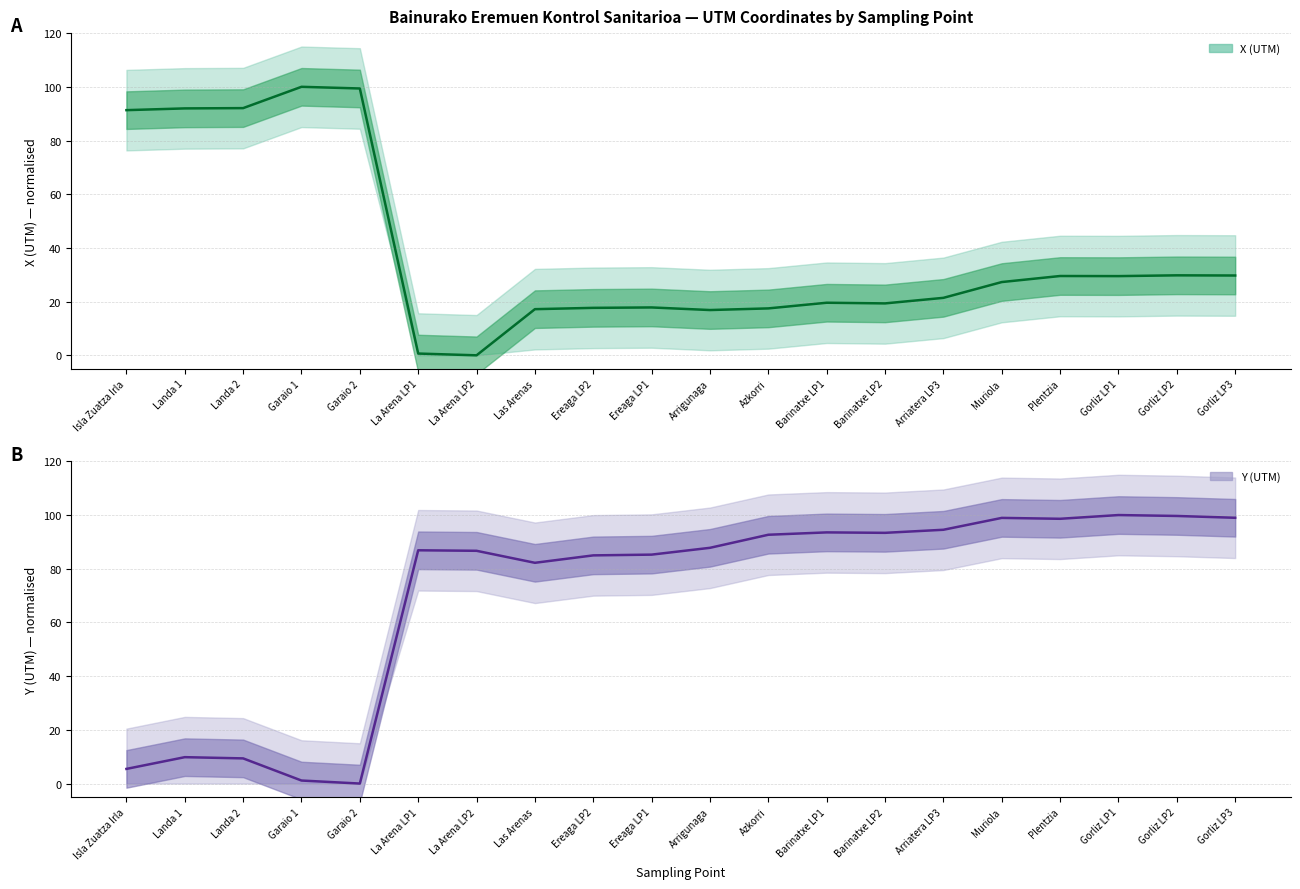

True or false: Y (UTM) has a value of 87.8 at Arrigunaga.

True